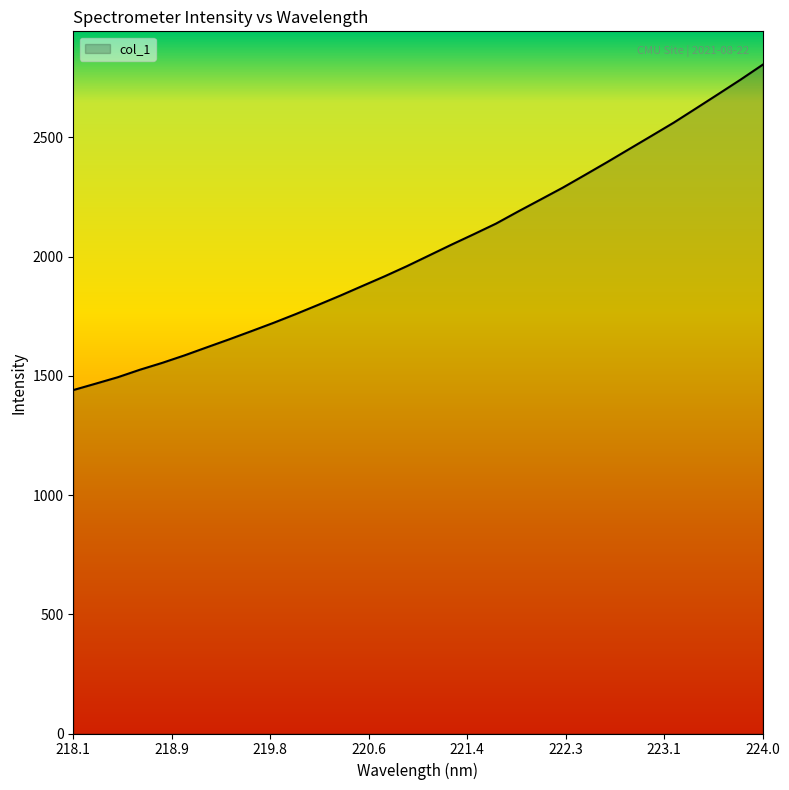

What is the greatest value displayed?

2804.3